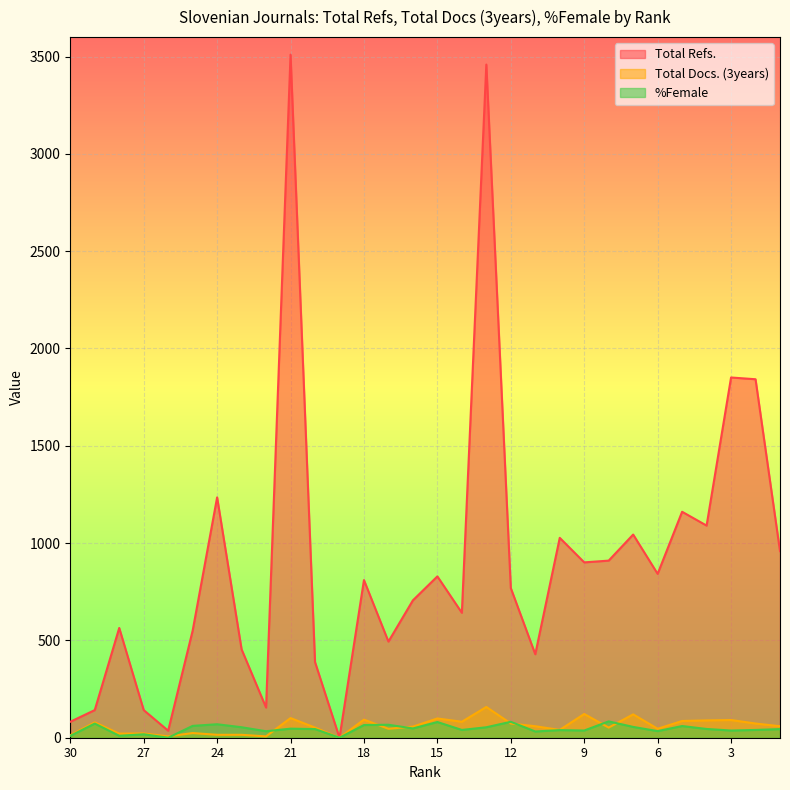

The value of %Female at 1 is 25.3. True or false?

False